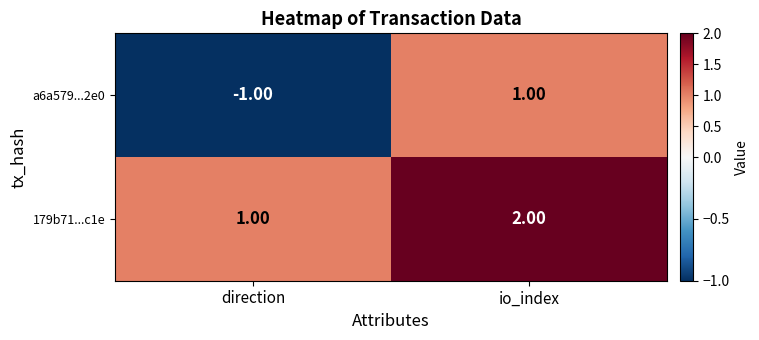

Which series has the largest range (max minus min)?

a6a579...2e0